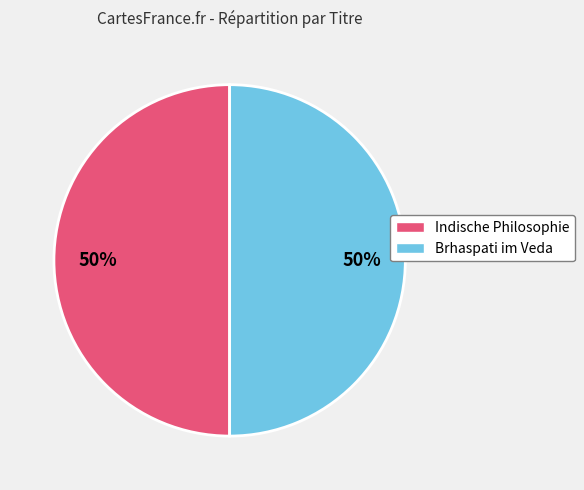

Combined, do Brhaspati im Veda and Indische Philosophie account for over 50%?

Yes